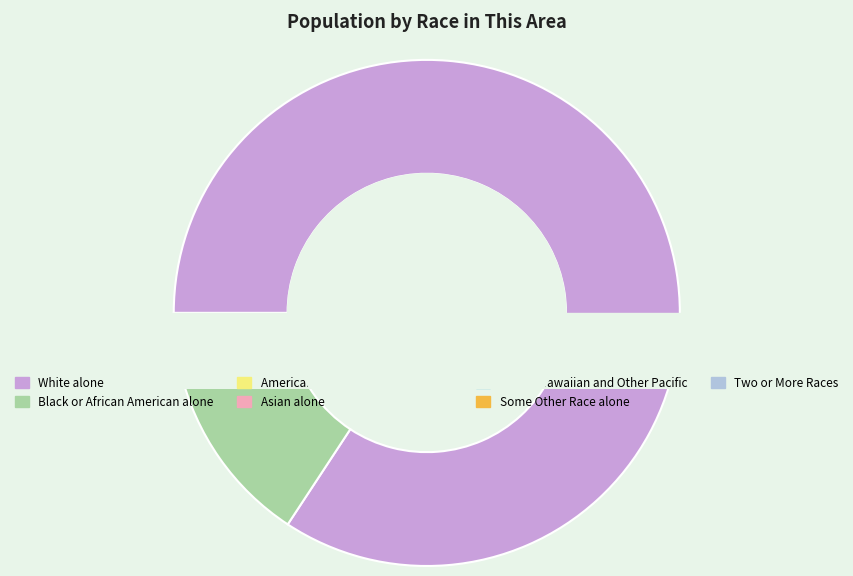

What is the change in value from White alone to Native Hawaiian and Other Pacific?

-2092